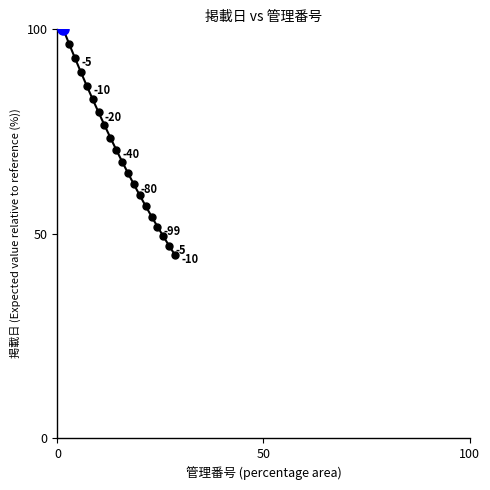

What is the difference between the maximum and minimum values?

55.3